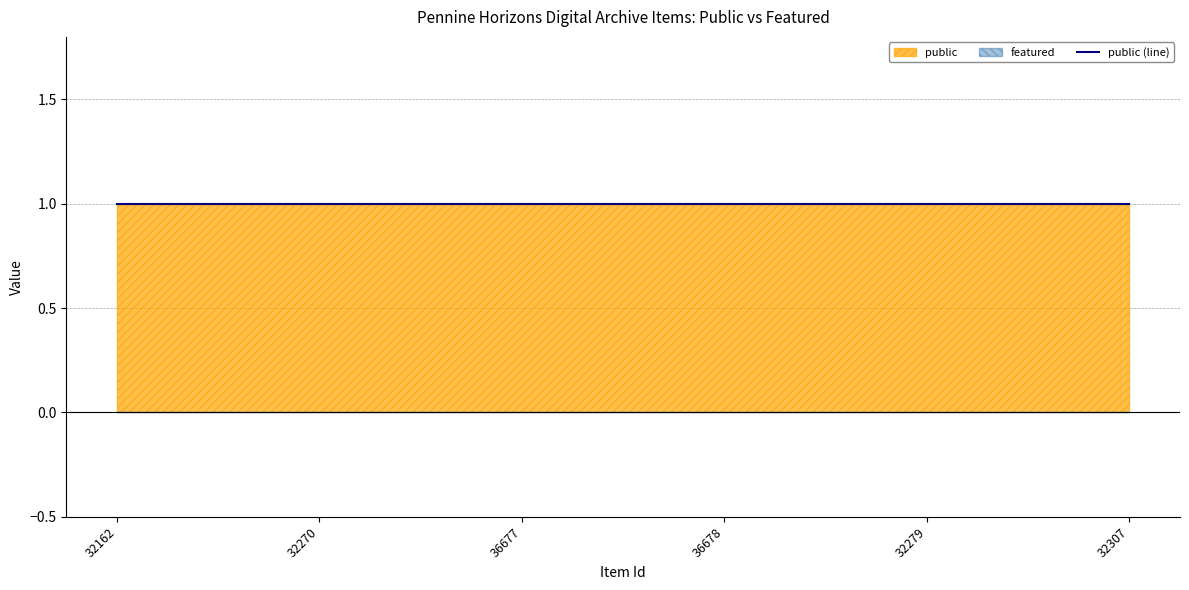

True or false: featured and public cross at least once.

False